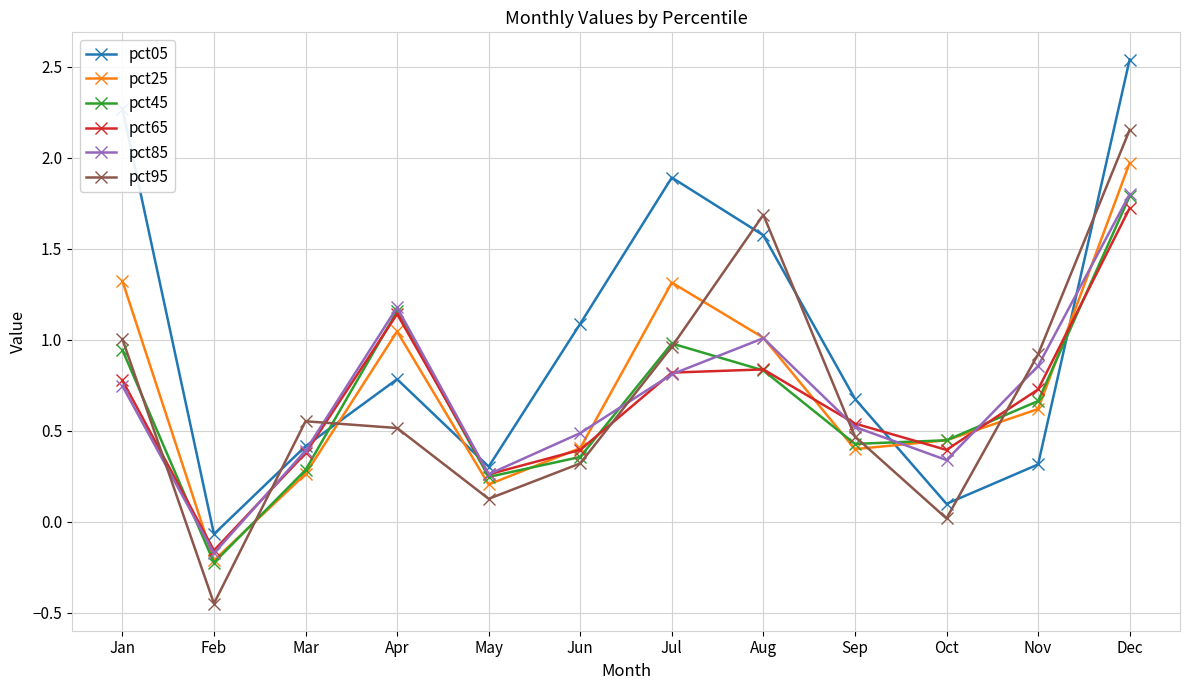

How many lines are shown in the chart?

6